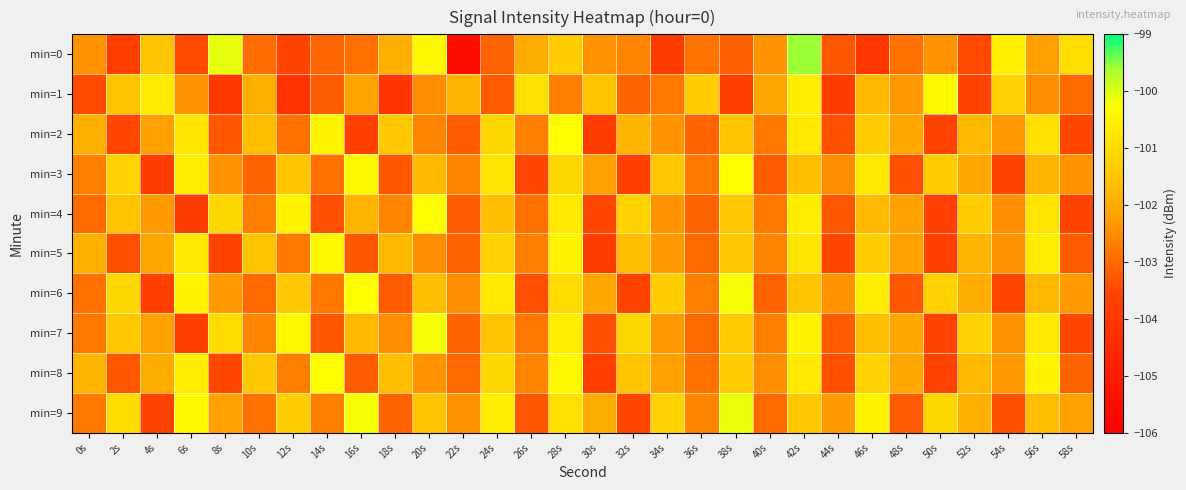

Reading left to right, extract all data points from this chart.

min=0: 0s=-102.4	2s=-103.8	4s=-101.5	6s=-103.5	8s=-100.1	10s=-103.0	12s=-103.6	14s=-103.1	16s=-102.9	18s=-101.9	20s=-100.4	22s=-105.5	24s=-103.1	26s=-102.0	28s=-101.3	30s=-102.4	32s=-102.6	34s=-103.9	36s=-102.9	38s=-103.1	40s=-102.4	42s=-99.6	44s=-103.3	46s=-104.1	48s=-102.9	50s=-102.4	52s=-103.5	54s=-100.6	56s=-102.2	58s=-101.0
min=1: 0s=-103.5	2s=-101.5	4s=-100.7	6s=-102.4	8s=-104.0	10s=-102.0	12s=-104.2	14s=-103.2	16s=-102.2	18s=-104.1	20s=-102.5	22s=-101.8	24s=-103.2	26s=-100.9	28s=-102.7	30s=-101.5	32s=-103.1	34s=-102.8	36s=-101.3	38s=-103.7	40s=-102.1	42s=-100.6	44s=-103.9	46s=-101.7	48s=-102.3	50s=-100.4	52s=-103.6	54s=-101.2	56s=-102.5	58s=-103.0
min=2: 0s=-101.9	2s=-103.5	4s=-102.2	6s=-100.8	8s=-103.3	10s=-101.6	12s=-102.9	14s=-100.5	16s=-103.7	18s=-101.4	20s=-102.6	22s=-103.2	24s=-101.1	26s=-102.7	28s=-100.3	30s=-103.8	32s=-101.8	34s=-102.4	36s=-103.1	38s=-101.5	40s=-102.8	42s=-100.7	44s=-103.4	46s=-101.3	48s=-102.1	50s=-103.6	52s=-101.7	54s=-102.3	56s=-100.9	58s=-103.5
min=3: 0s=-102.7	2s=-101.2	4s=-103.8	6s=-100.6	8s=-102.4	10s=-103.1	12s=-101.5	14s=-102.9	16s=-100.4	18s=-103.3	20s=-101.7	22s=-102.6	24s=-100.8	26s=-103.5	28s=-101.1	30s=-102.2	32s=-103.7	34s=-101.4	36s=-102.8	38s=-100.3	40s=-103.2	42s=-101.6	44s=-102.5	46s=-100.7	48s=-103.4	50s=-101.3	52s=-102.1	54s=-103.6	56s=-101.8	58s=-102.4
min=4: 0s=-103.0	2s=-101.5	4s=-102.3	6s=-103.8	8s=-101.1	10s=-102.7	12s=-100.5	14s=-103.4	16s=-101.8	18s=-102.6	20s=-100.3	22s=-103.2	24s=-101.6	26s=-102.9	28s=-100.7	30s=-103.5	32s=-101.2	34s=-102.4	36s=-103.1	38s=-101.4	40s=-102.8	42s=-100.6	44s=-103.3	46s=-101.7	48s=-102.2	50s=-103.7	52s=-101.3	54s=-102.5	56s=-100.8	58s=-103.6
min=5: 0s=-101.9	2s=-103.4	4s=-102.1	6s=-100.7	8s=-103.6	10s=-101.5	12s=-102.8	14s=-100.4	16s=-103.3	18s=-101.7	20s=-102.5	22s=-103.1	24s=-101.2	26s=-102.7	28s=-100.5	30s=-103.8	32s=-101.6	34s=-102.3	36s=-103.0	38s=-101.4	40s=-102.6	42s=-100.8	44s=-103.5	46s=-101.3	48s=-102.2	50s=-103.7	52s=-101.8	54s=-102.4	56s=-100.6	58s=-103.2
min=6: 0s=-102.9	2s=-101.1	4s=-103.7	6s=-100.5	8s=-102.3	10s=-103.0	12s=-101.4	14s=-102.8	16s=-100.3	18s=-103.2	20s=-101.6	22s=-102.5	24s=-100.7	26s=-103.4	28s=-101.0	30s=-102.1	32s=-103.6	34s=-101.3	36s=-102.7	38s=-100.2	40s=-103.1	42s=-101.5	44s=-102.4	46s=-100.6	48s=-103.3	50s=-101.2	52s=-102.0	54s=-103.5	56s=-101.7	58s=-102.3
min=7: 0s=-102.8	2s=-101.4	4s=-102.2	6s=-103.7	8s=-101.0	10s=-102.6	12s=-100.4	14s=-103.3	16s=-101.7	18s=-102.5	20s=-100.2	22s=-103.1	24s=-101.5	26s=-102.8	28s=-100.6	30s=-103.4	32s=-101.1	34s=-102.3	36s=-103.0	38s=-101.3	40s=-102.7	42s=-100.5	44s=-103.2	46s=-101.6	48s=-102.1	50s=-103.6	52s=-101.2	54s=-102.4	56s=-100.7	58s=-103.5
min=8: 0s=-101.8	2s=-103.3	4s=-102.0	6s=-100.6	8s=-103.5	10s=-101.4	12s=-102.7	14s=-100.3	16s=-103.2	18s=-101.6	20s=-102.4	22s=-103.0	24s=-101.1	26s=-102.6	28s=-100.4	30s=-103.7	32s=-101.5	34s=-102.2	36s=-102.9	38s=-101.3	40s=-102.5	42s=-100.7	44s=-103.4	46s=-101.2	48s=-102.1	50s=-103.6	52s=-101.7	54s=-102.3	56s=-100.5	58s=-103.1
min=9: 0s=-102.8	2s=-101.0	4s=-103.6	6s=-100.4	8s=-102.2	10s=-102.9	12s=-101.3	14s=-102.7	16s=-100.2	18s=-103.1	20s=-101.5	22s=-102.4	24s=-100.6	26s=-103.3	28s=-100.9	30s=-102.0	32s=-103.5	34s=-101.2	36s=-102.6	38s=-100.1	40s=-103.0	42s=-101.4	44s=-102.3	46s=-100.5	48s=-103.2	50s=-101.1	52s=-101.9	54s=-103.4	56s=-101.6	58s=-102.2